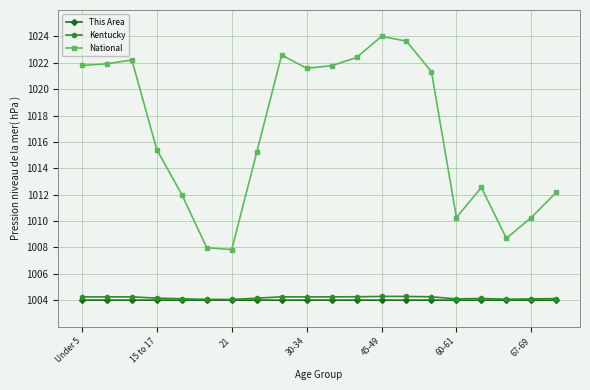

Does the chart display data point markers on the line(s)?

Yes